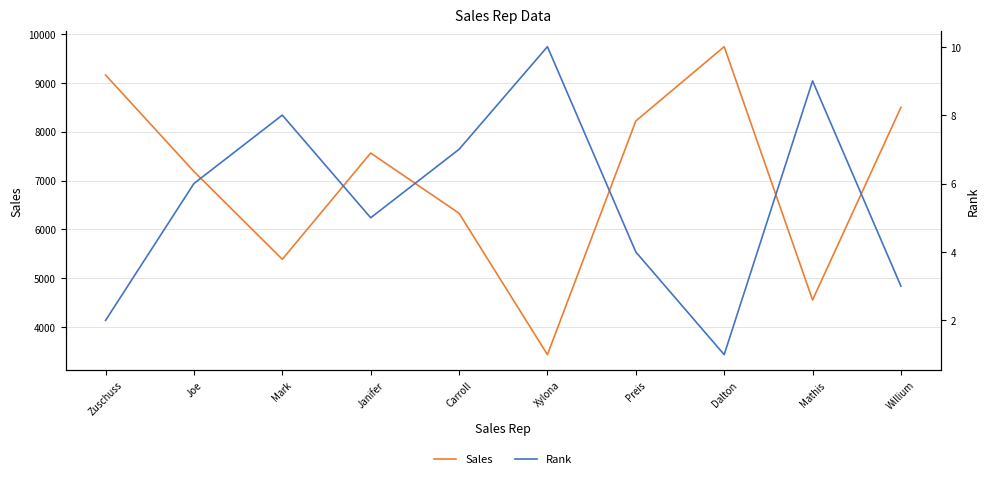

Which has a higher value, Preis or Willium?

Willium